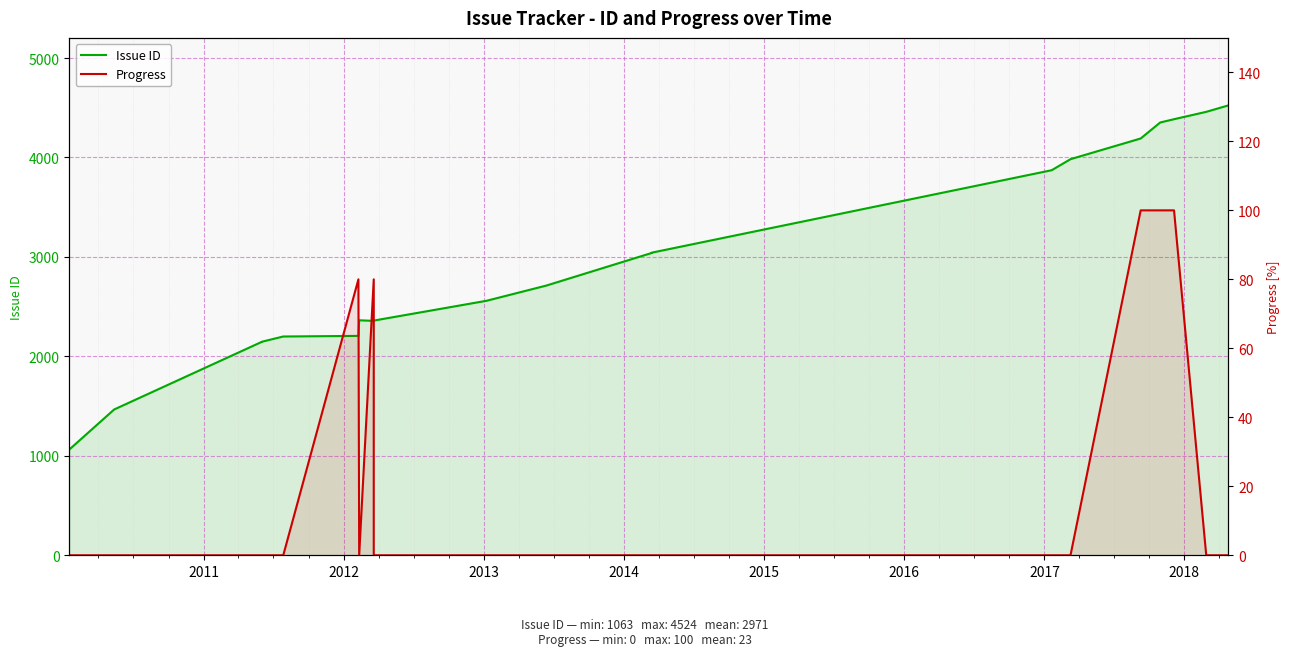

Rank the series by their maximum value, from highest to lowest.

Issue ID, Progress